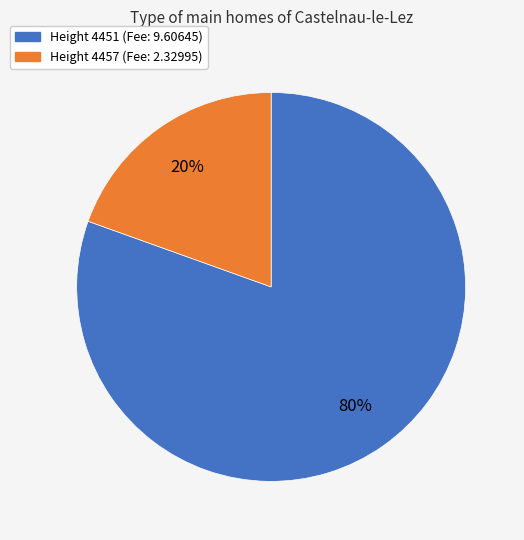

To the nearest percent, what percentage of the pie is Height 4457 (Fee: 2.32995)?

20%